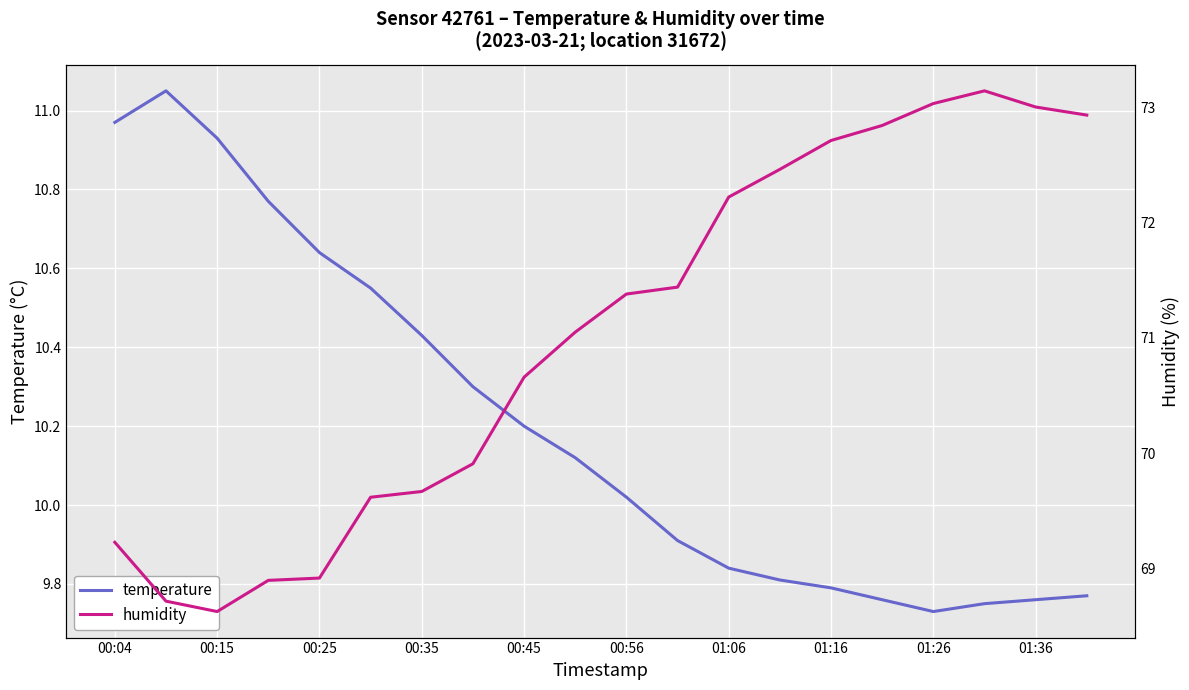

True or false: temperature and humidity intersect in this chart.

False